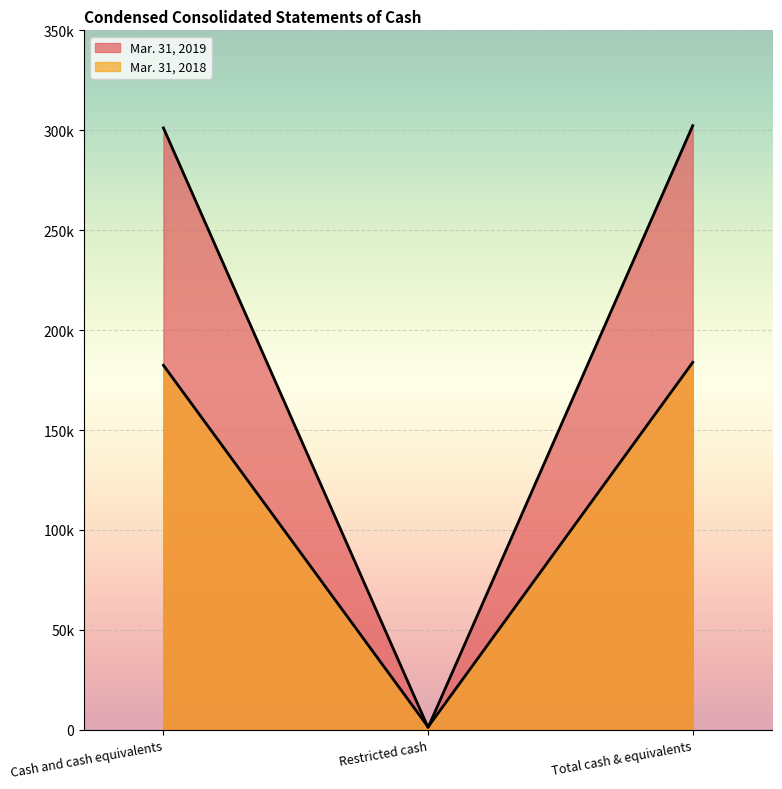

What are all the series names shown in the legend?

Mar. 31, 2019, Mar. 31, 2018